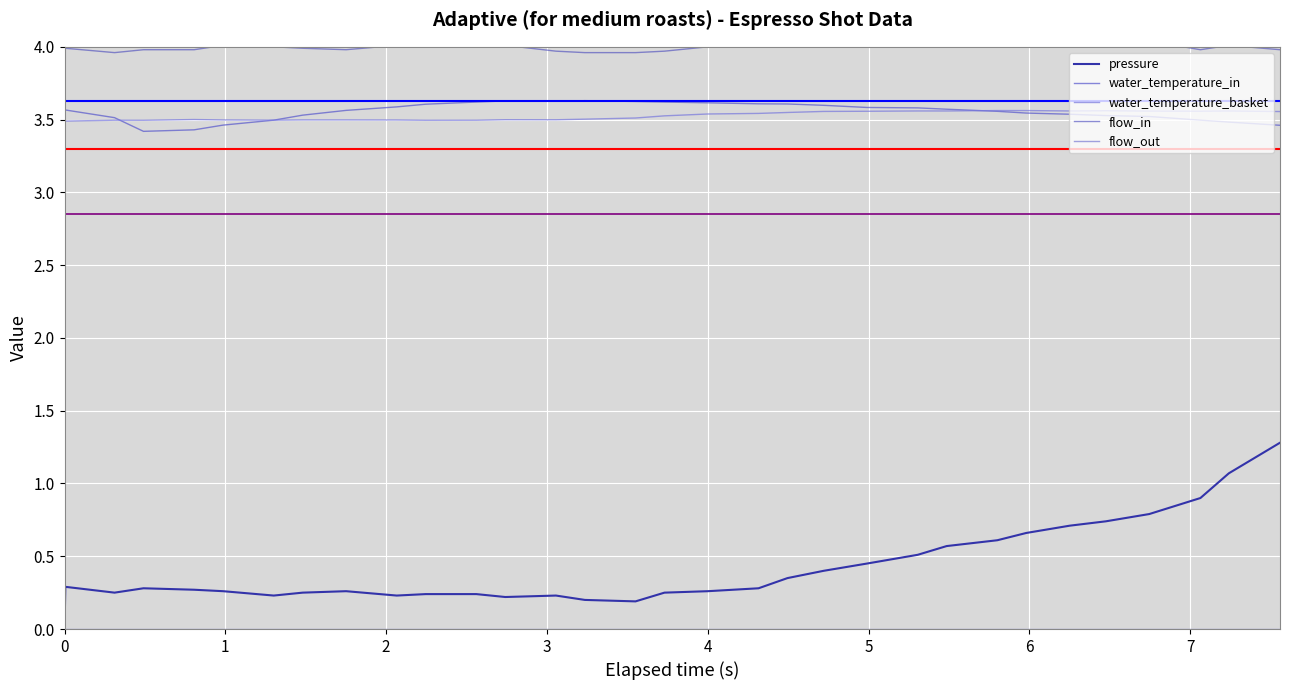

True or false: water_temperature_in has a value of 5.7 at 10.

False